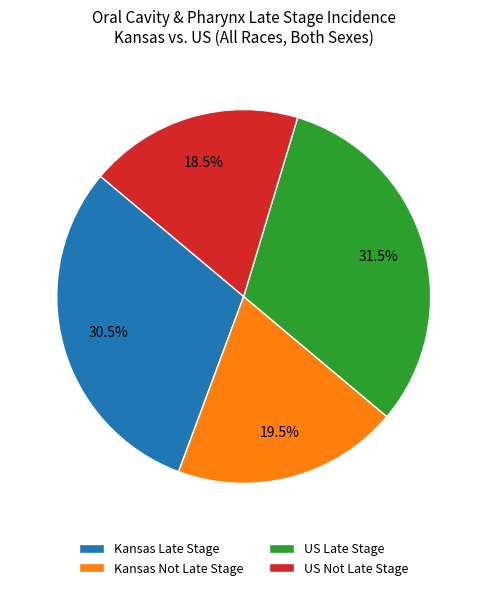

Does any single category account for the majority?

No